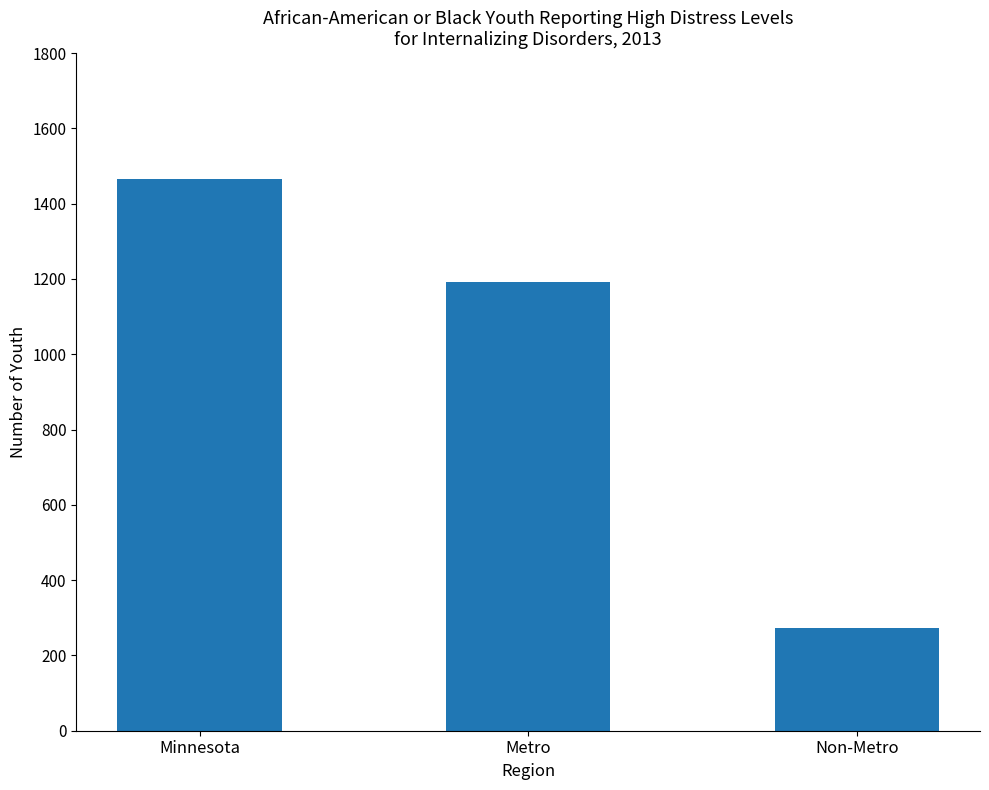

What is the minimum value shown in the chart?

274